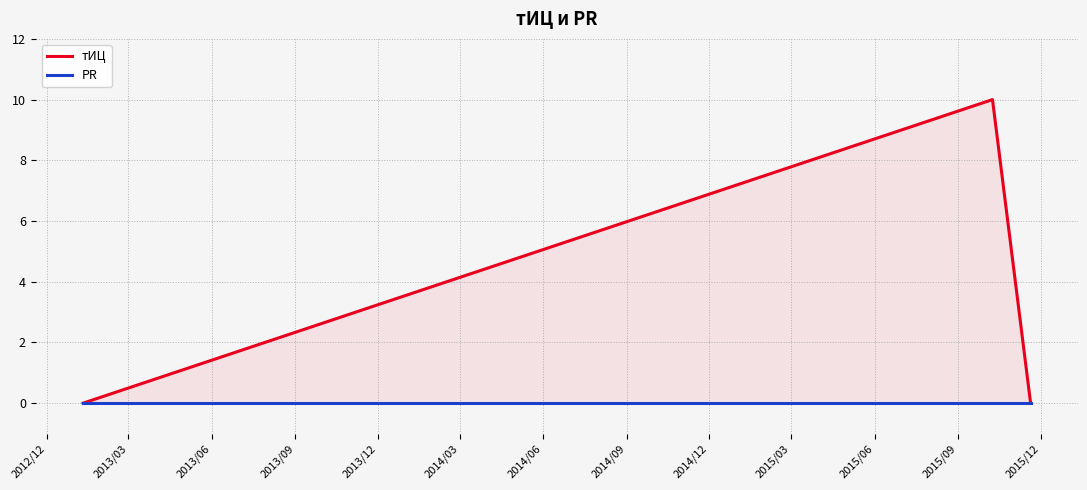

Rank the series by their maximum value, from highest to lowest.

тИЦ, PR